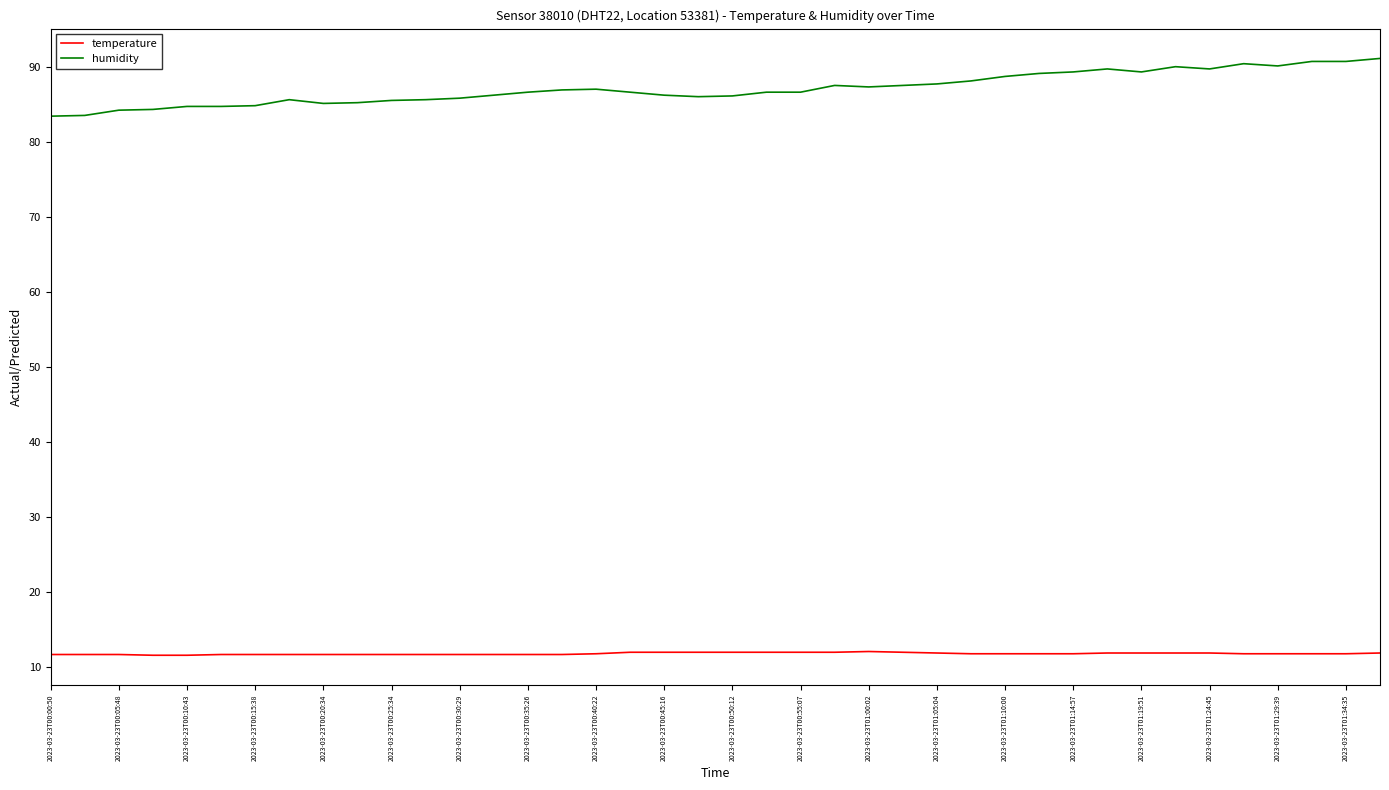

What is the sum of all humidity values?

3484.1